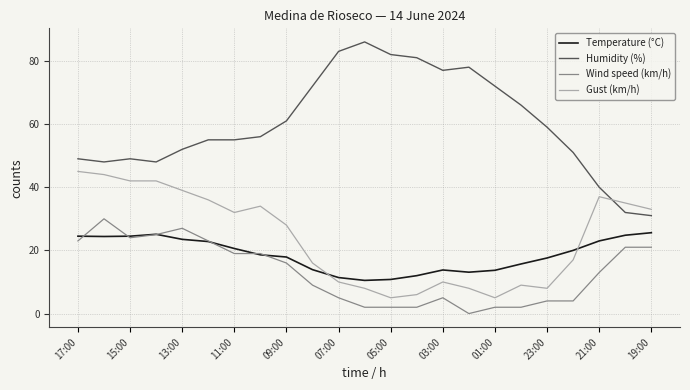

How many intersections are there between Humidity (%) and Gust (km/h)?

1